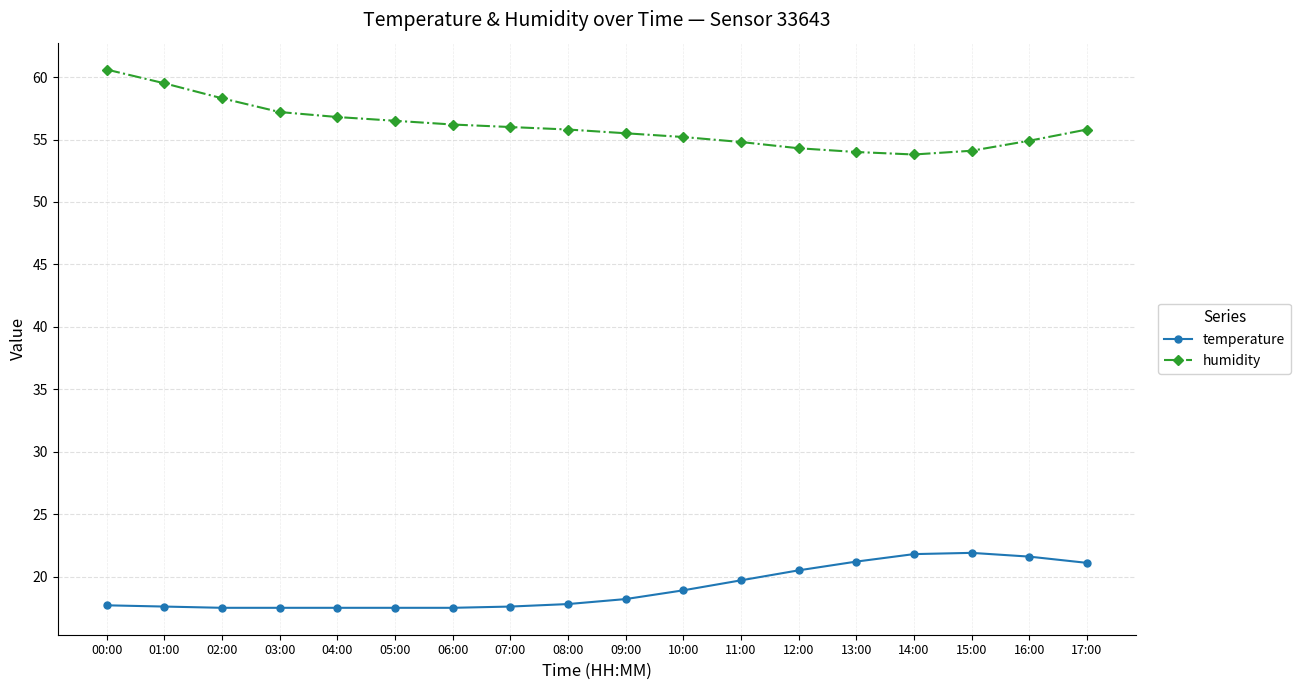

What is the minimum value shown in the chart?

17.5